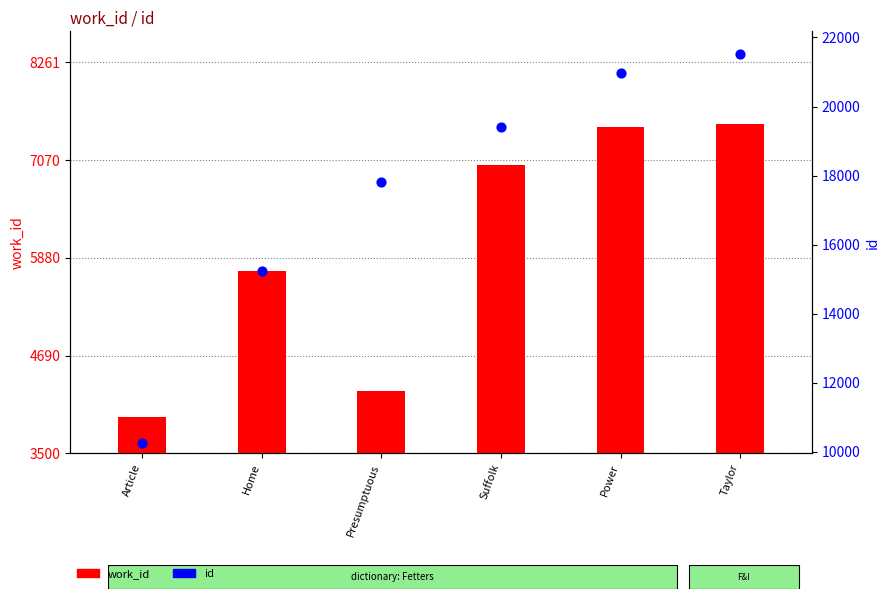

Which series contains the highest Y value?

id